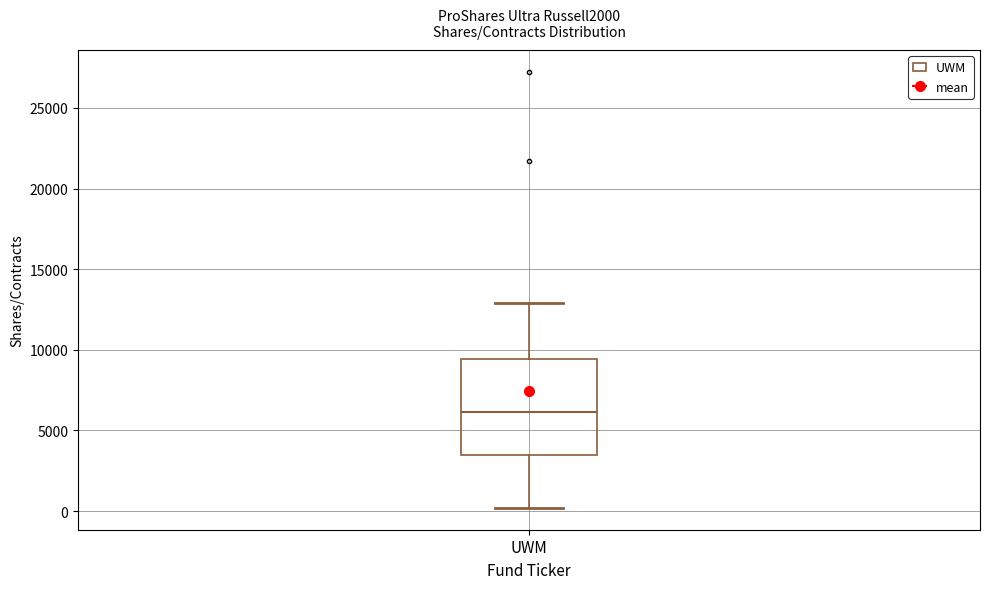

Read this box plot against the y-axis: the position of the median line, the range covered by the box, and the ends of both whiskers. The values are not printed on the chart, so give them approximately, as read against the axis.

median 6000, box 3500 to 9500, whiskers 0 to 13000